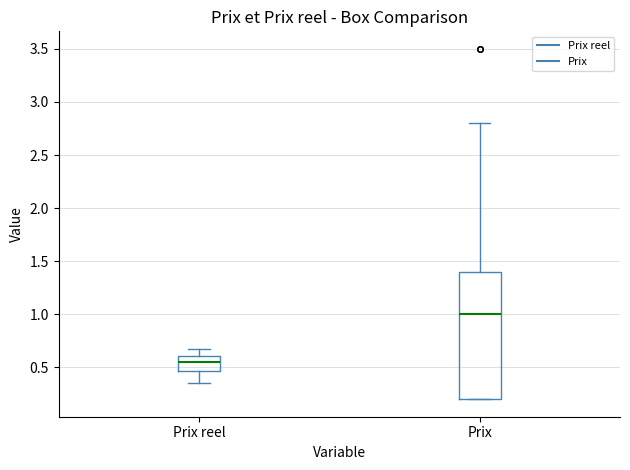

Reading left to right, transcribe this box plot: for each box, give where its median line is, the range the box spans, and where its two whiskers end, as read against the y-axis. The values are not printed on the chart, so give them approximately, as read against the axis.

Prix reel: median 0.55, box 0.45 to 0.60, whiskers 0.35 to 0.65
Prix: median 1.00, box 0.20 to 1.40, whiskers 0.20 to 2.80